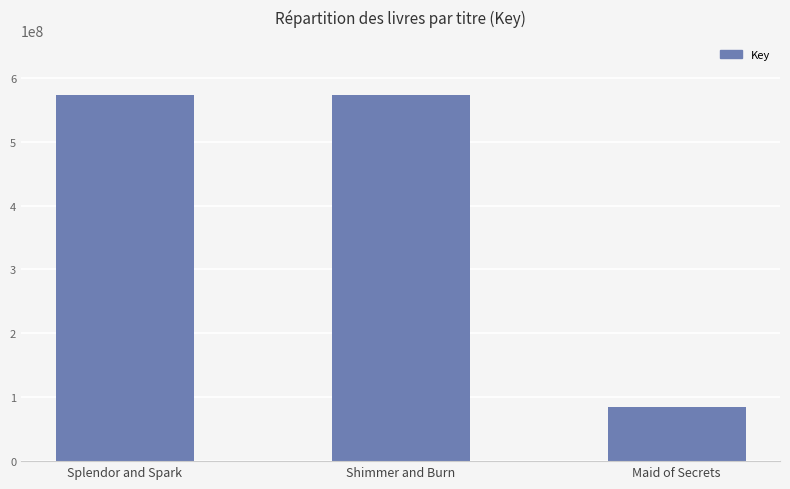

What is the minimum value shown in the chart?

84852252